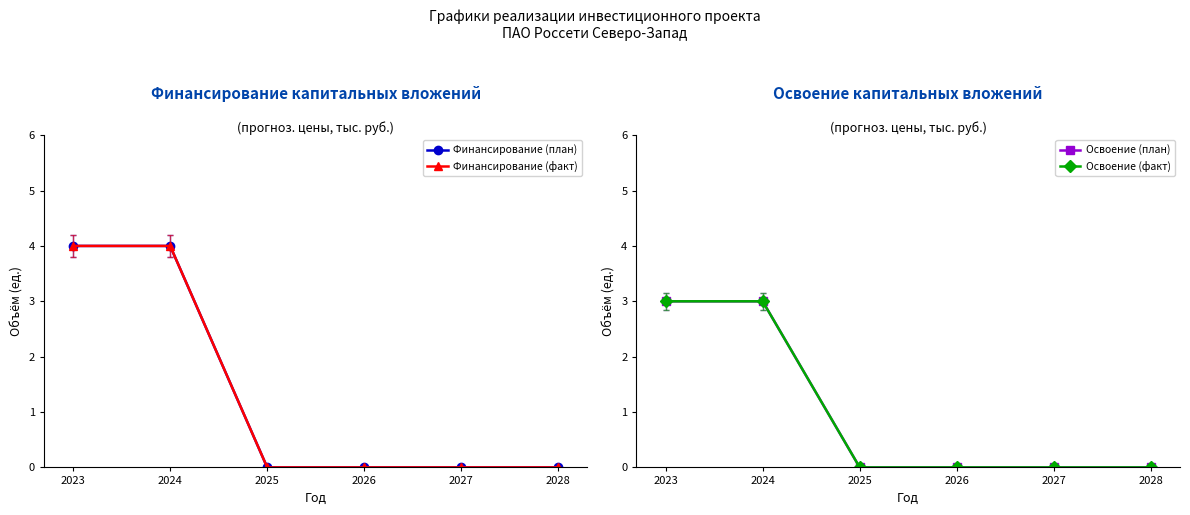

Which series has the largest total across all categories?

Финансирование (план)